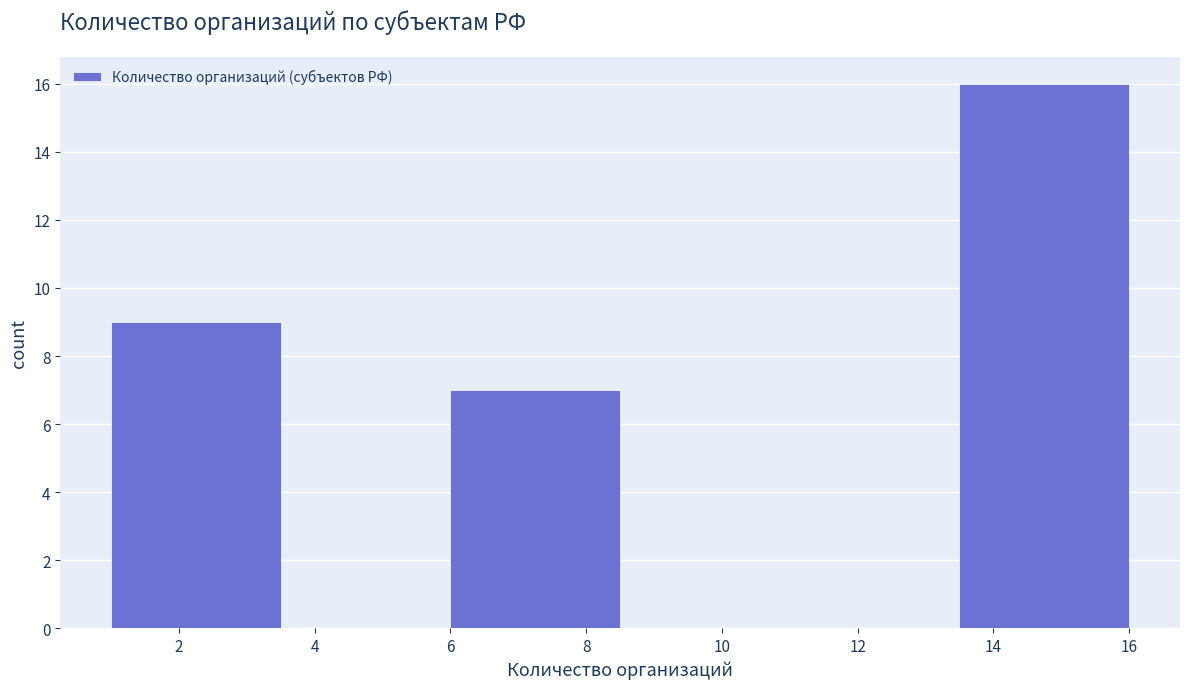

Reading left to right, transcribe this chart: for each bar, give the range it covers on the x-axis and its height. The values are not printed on the chart, so give them approximately, as read against the axis.

1.0 to 3.5: 9
3.5 to 6.0: 0
6.0 to 8.5: 7
8.5 to 11.0: 0
11.0 to 13.5: 0
13.5 to 16.0: 16